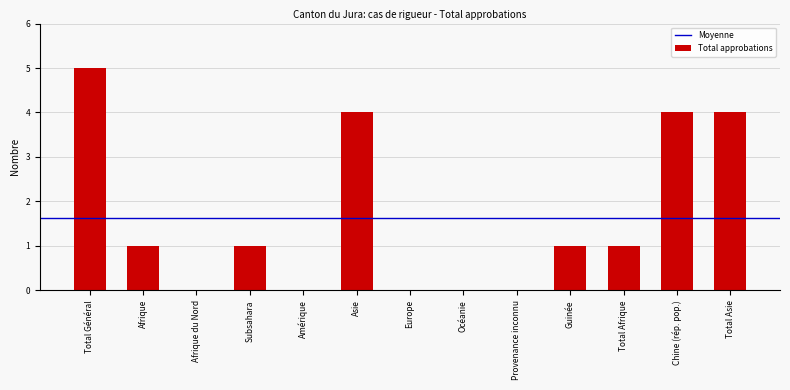

Reading left to right, what are all the values shown in this chart?

Total Général=5	Afrique=1	Afrique du Nord=0	Subsahara=1	Amérique=0	Asie=4	Europe=0	Océanie=0	Provenance inconnu=0	Guinée=1	Total Afrique=1	Chine (rép. pop.)=4	Total Asie=4